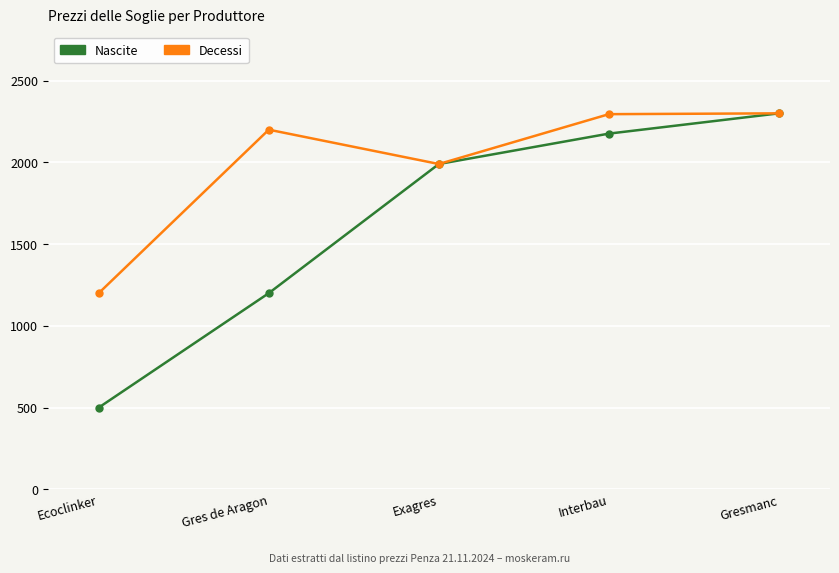

Read the Decessi value at Ecoclinker.

1200